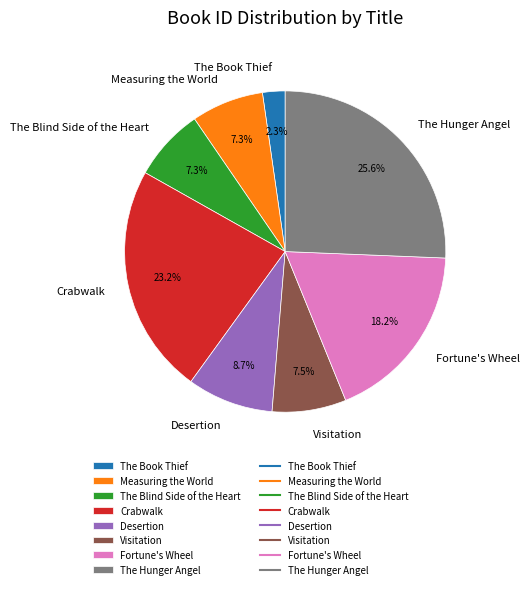

Which slice is the largest?

The Hunger Angel